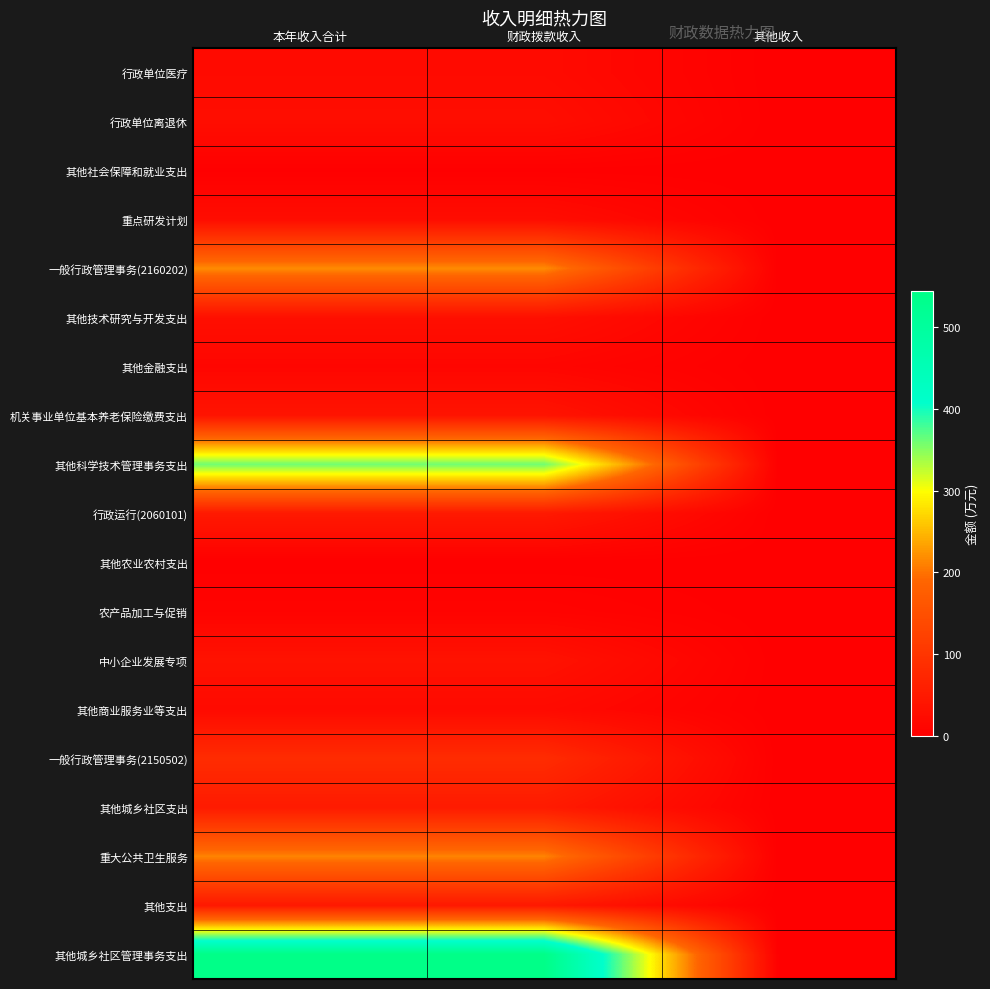

Count the number of categories in the chart.

3